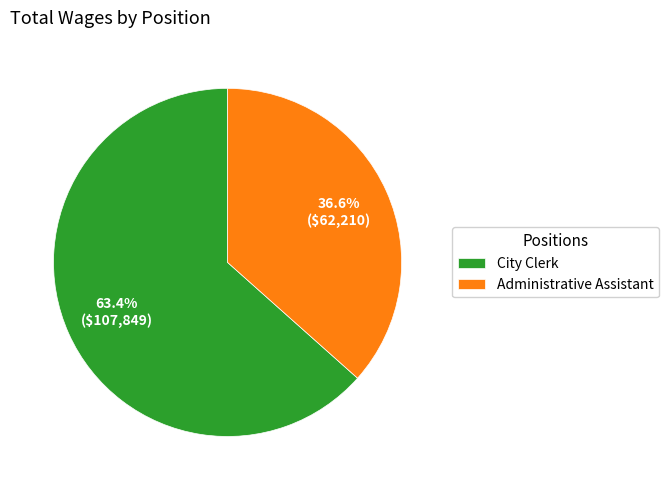

What is the ratio of the value at City Clerk to the value at Administrative Assistant?

1.7